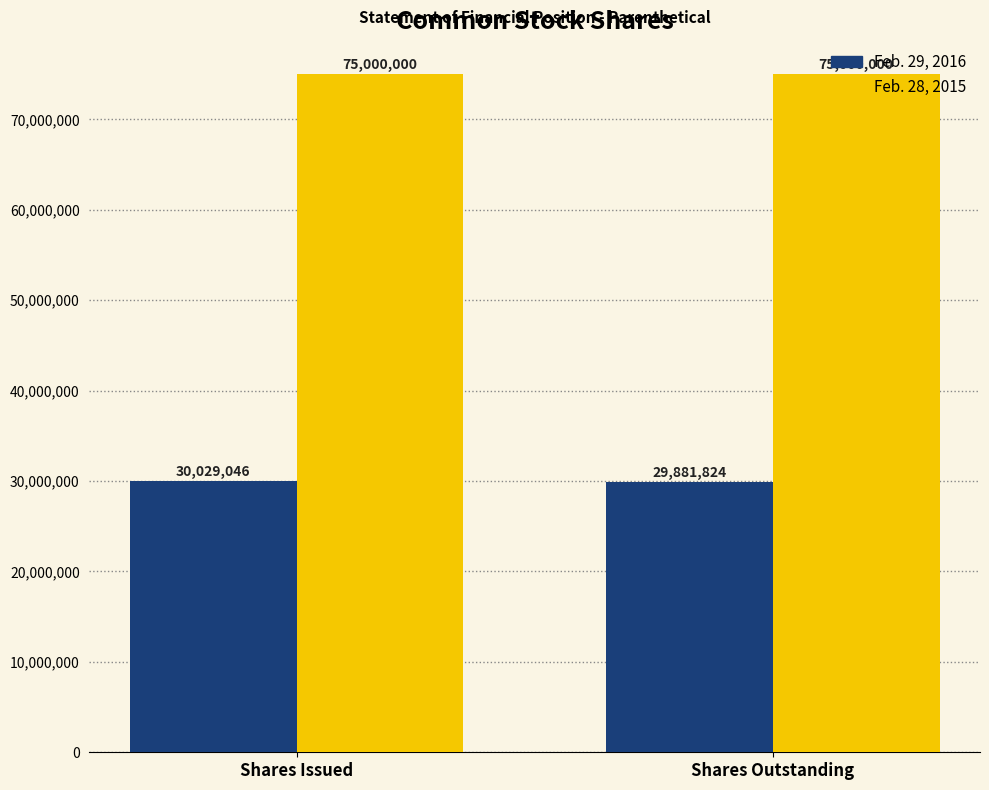

Rank the series by their average value, from lowest to highest.

Feb. 29, 2016, Feb. 28, 2015